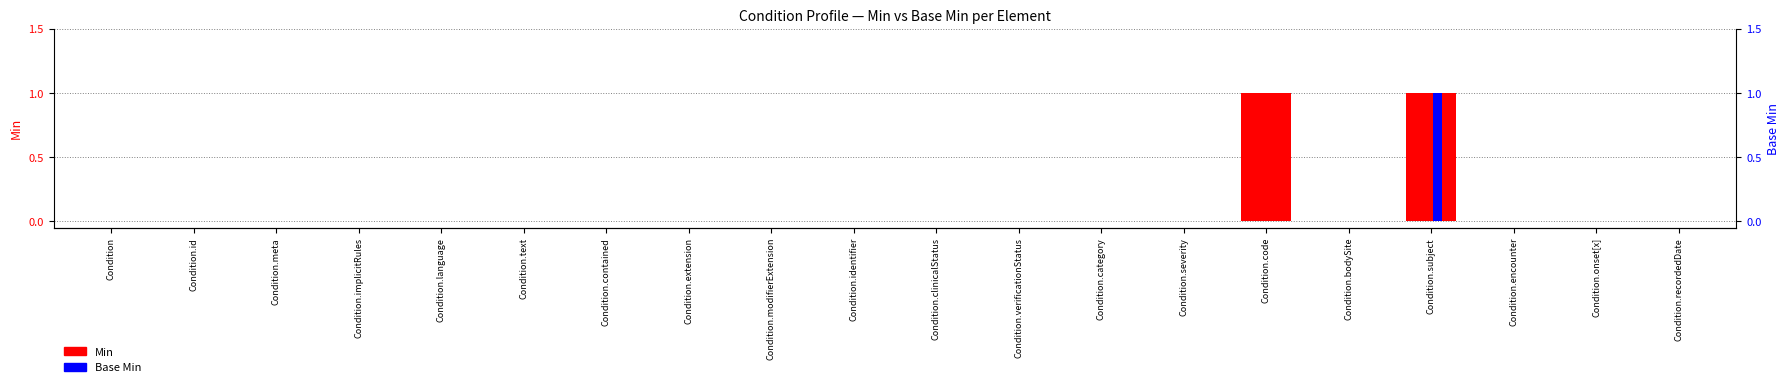

Reading left to right, list all the values displayed in this chart.

Min: 0	0	0	0	0	0	0	0	0	0	0	0	0	0	1	0	1	0	0	0
Base Min: 0	0	0	0	0	0	0	0	0	0	0	0	0	0	0	0	1	0	0	0